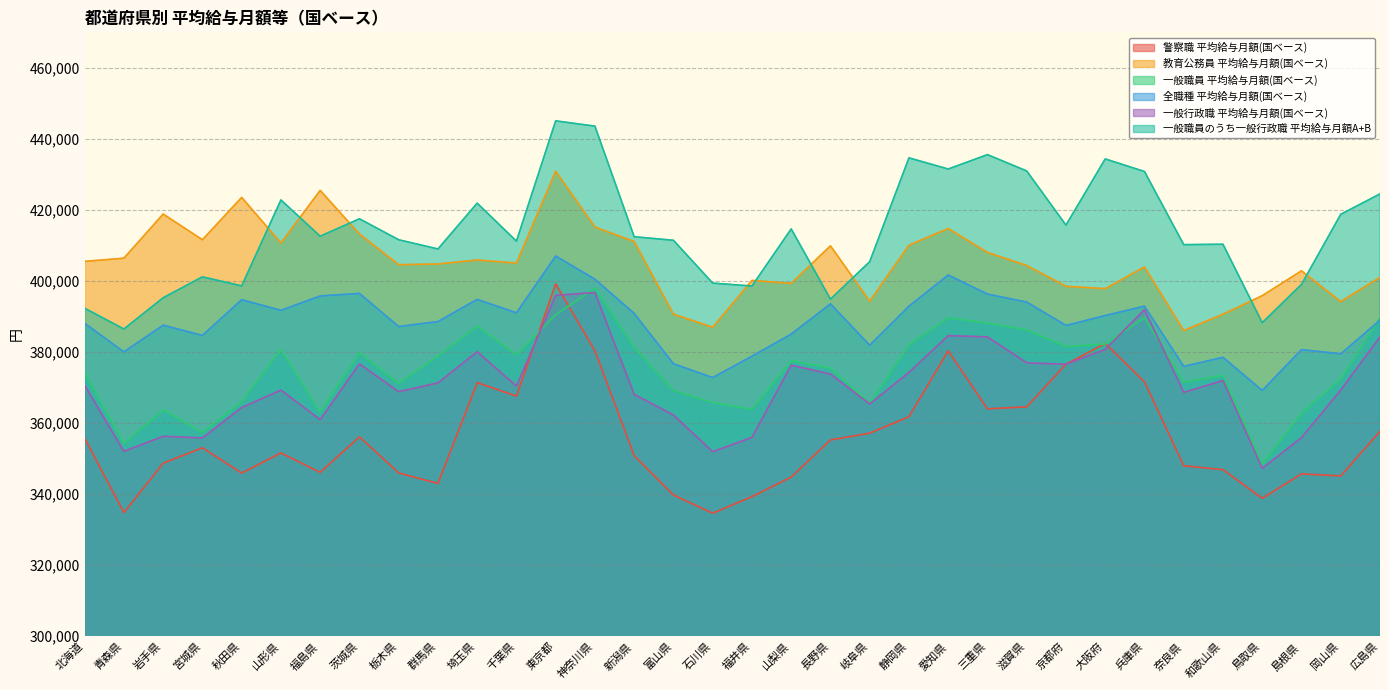

Is the value of 一般職員のうち一般行政職 平均給与月額A+B at 宮城県 greater than the value of 一般職員 平均給与月額(国ベース) at 広島県?

Yes